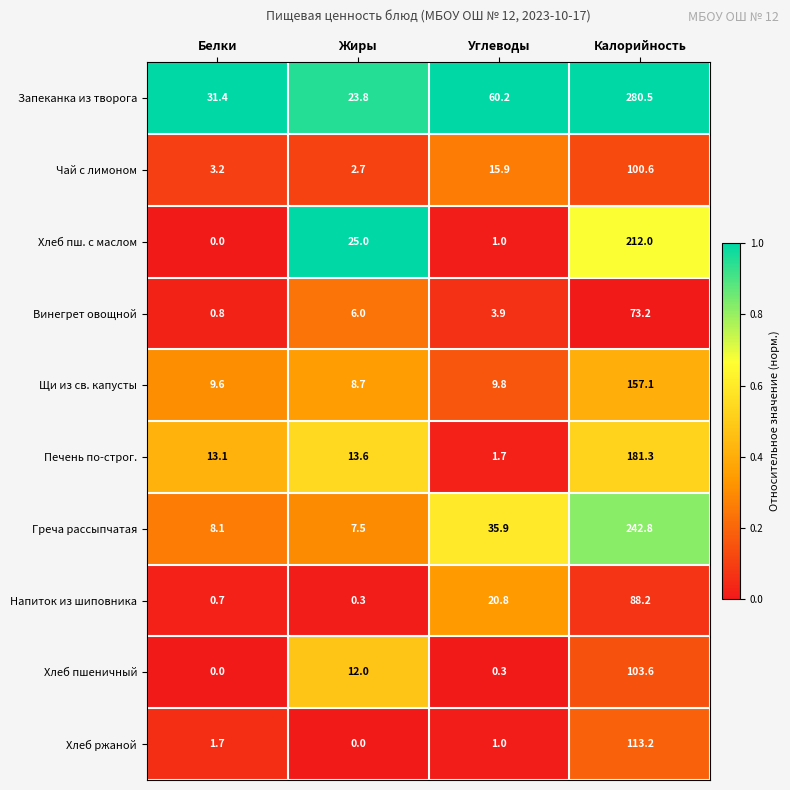

What is the difference between the maximum and minimum values in the Напиток из шиповника series?

87.9